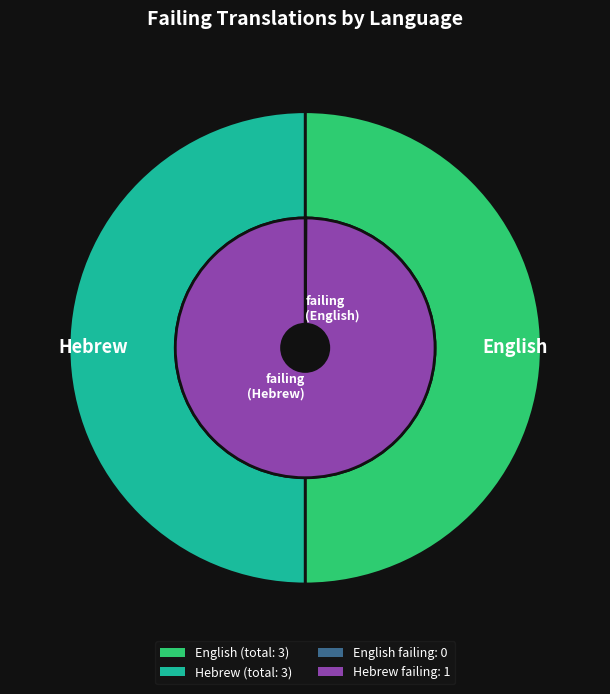

Which category has the biggest portion of the pie?

Hebrew